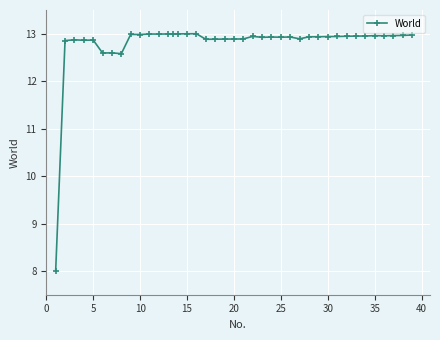

What is the value of the 6th point from the left?

12.6